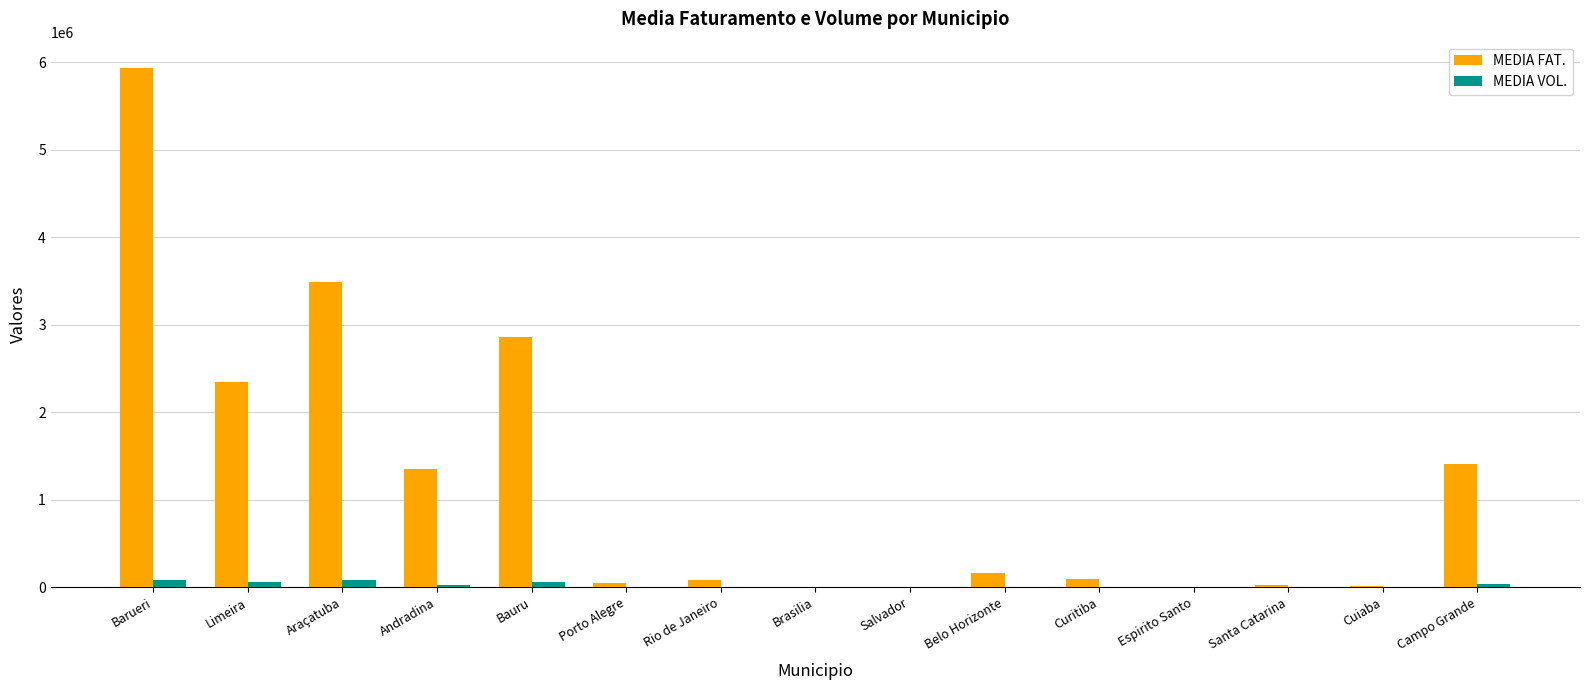

Which series changed the most between Limeira and Porto Alegre?

MEDIA FAT.